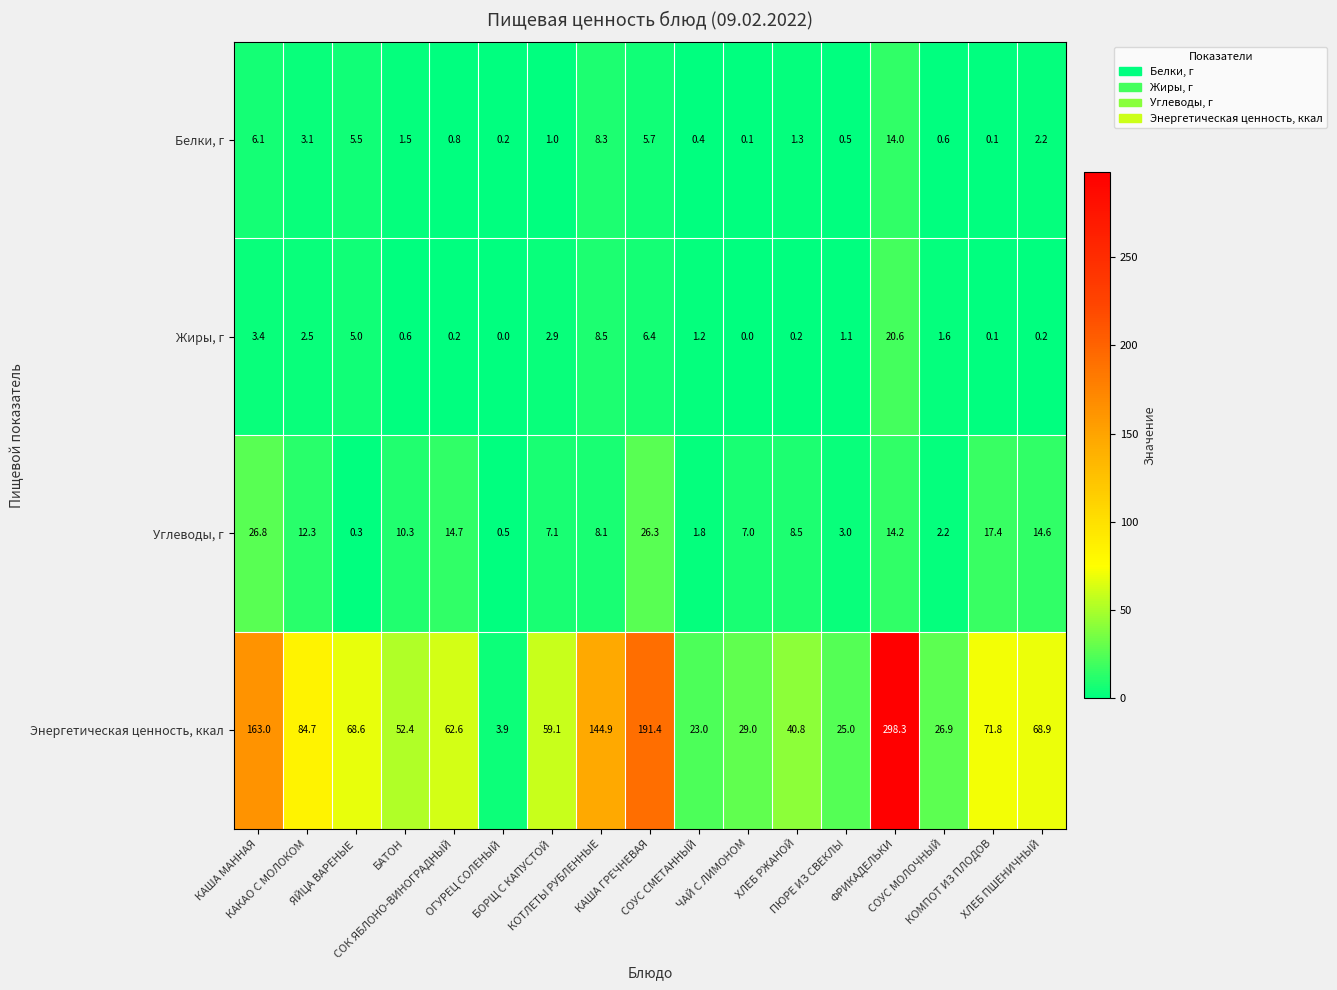

What is the average value of the Жиры, г series?

3.2